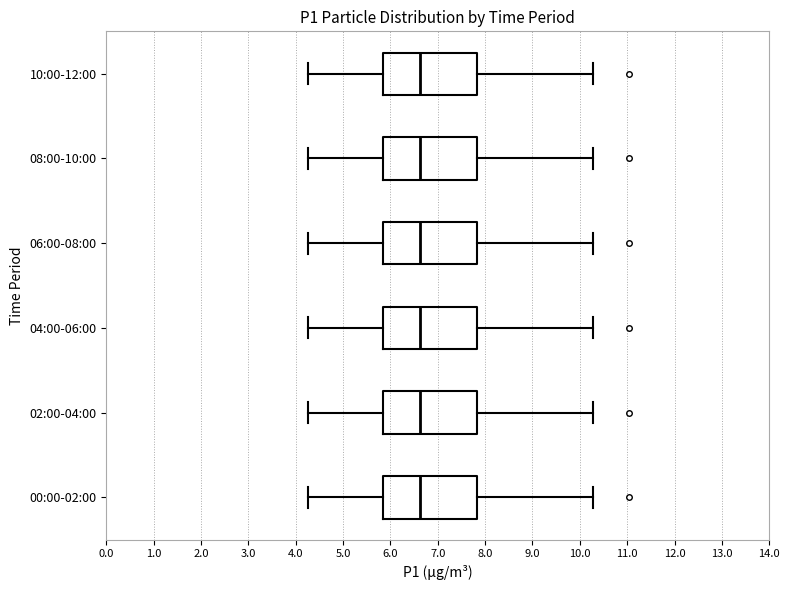

Where is the left edge of the box for 06:00-08:00 on the x-axis? The values are not printed on the chart, so give them approximately, as read against the axis.

5.9